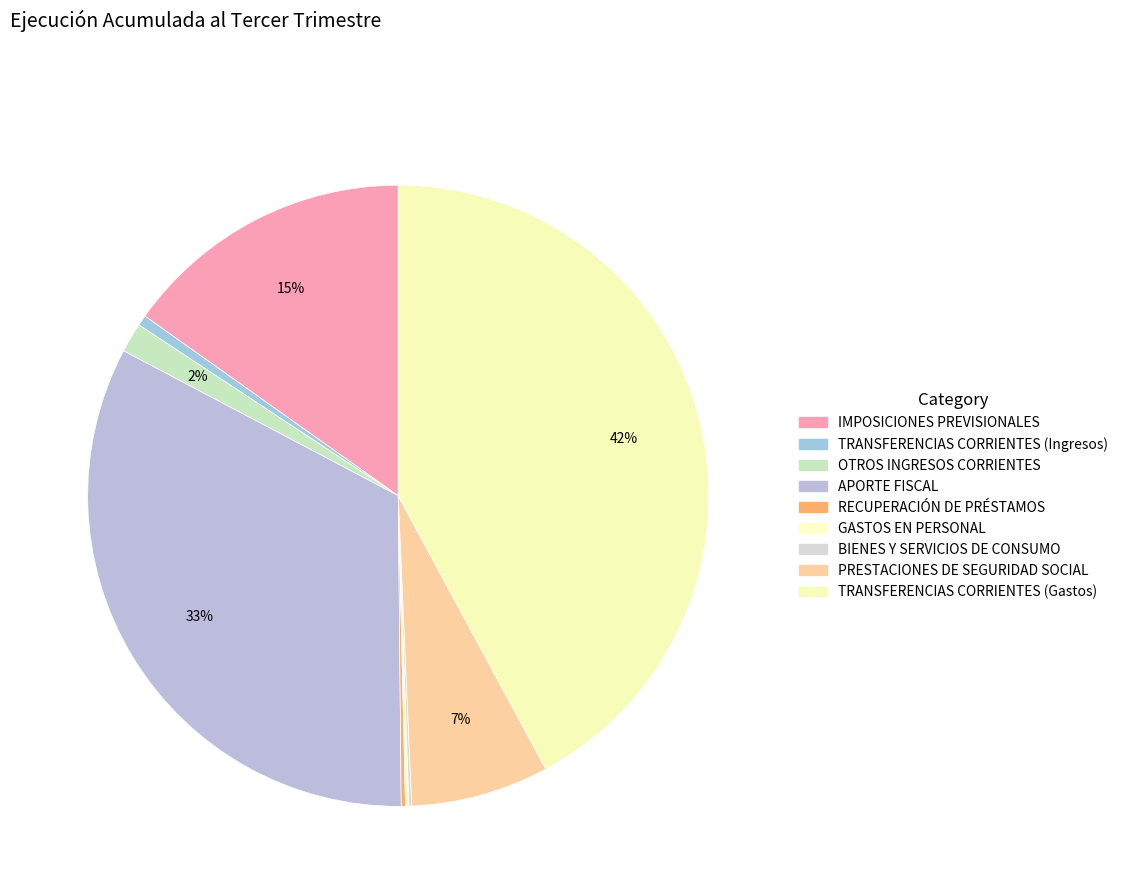

Count the number of slices in the pie.

9